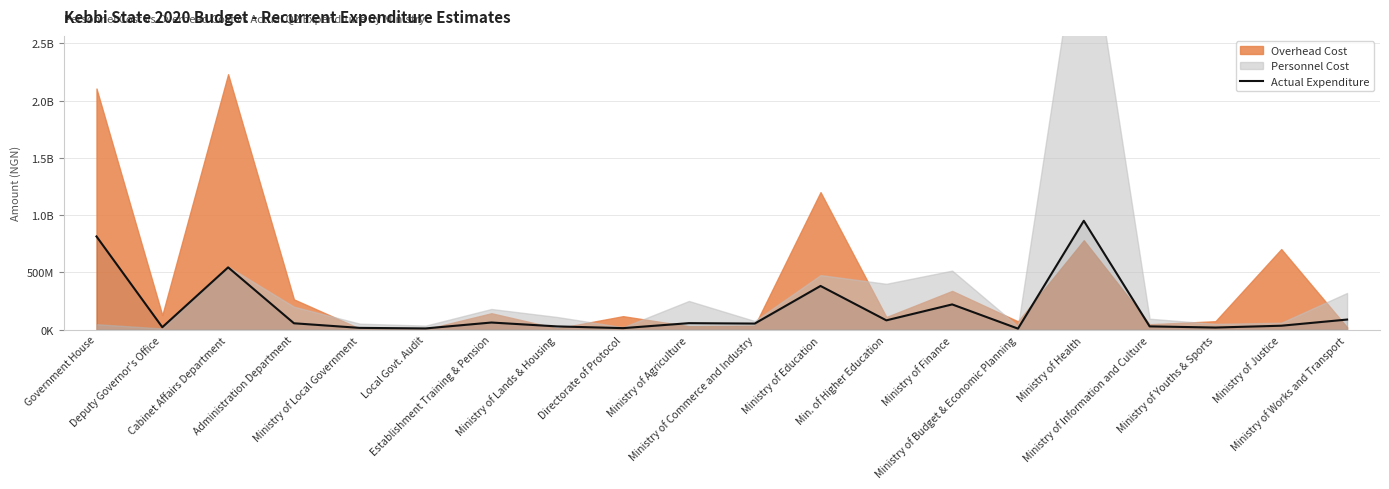

What is the label of the 12th point from the left?

Ministry of Education